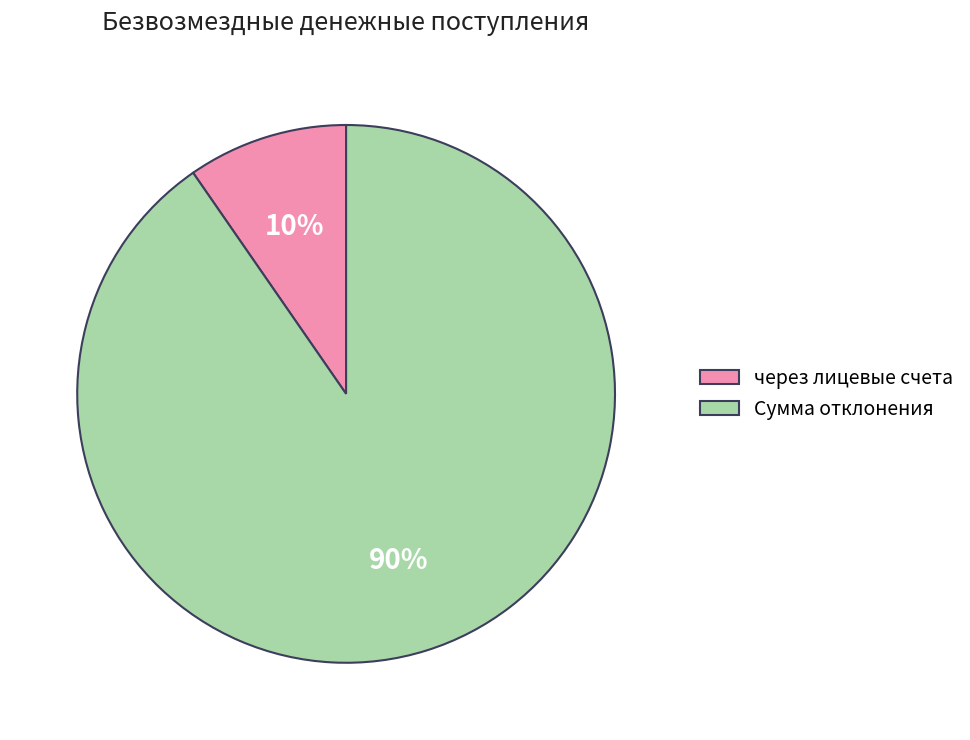

Rank the categories by value from lowest to highest.

через лицевые счета, Сумма отклонения